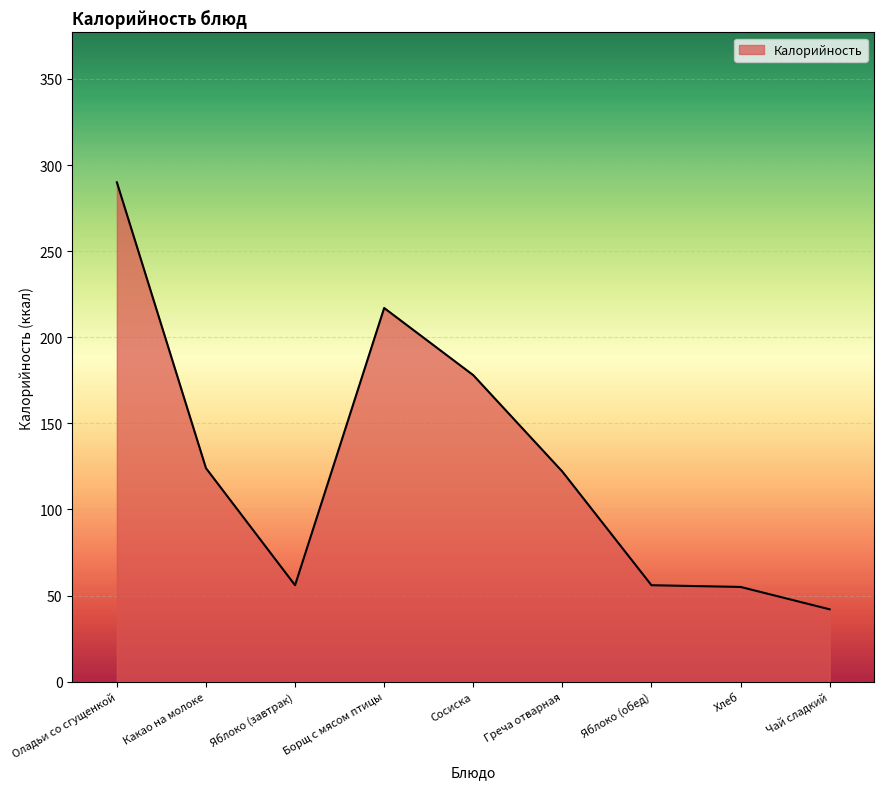

The chart shows a value of 124 at Какао на молоке. True or false?

True